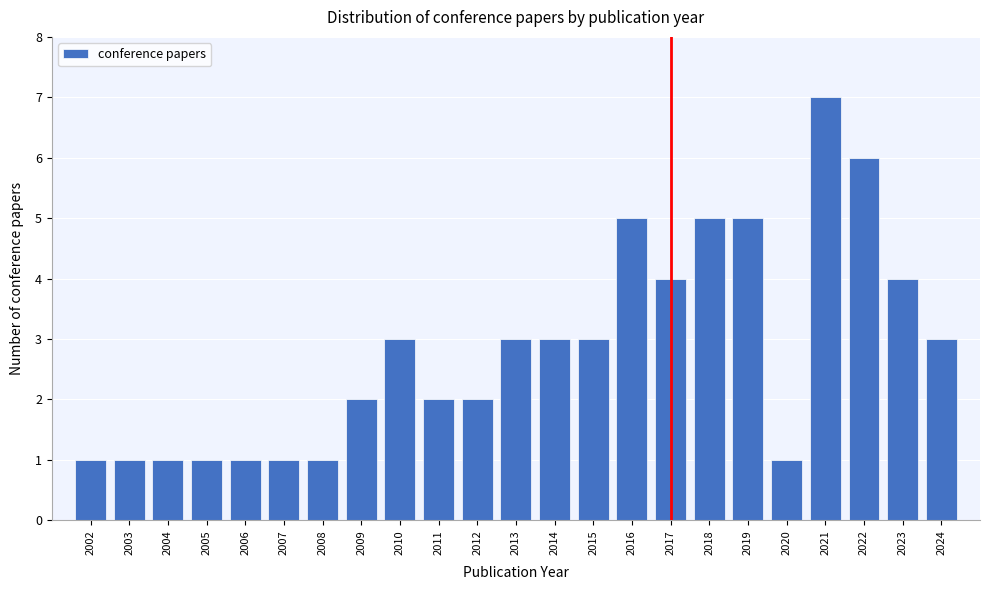

Reading left to right, extract all data points from this chart.

1	1	1	1	1	1	1	2	3	2	2	3	3	3	5	4	5	5	1	7	6	4	3